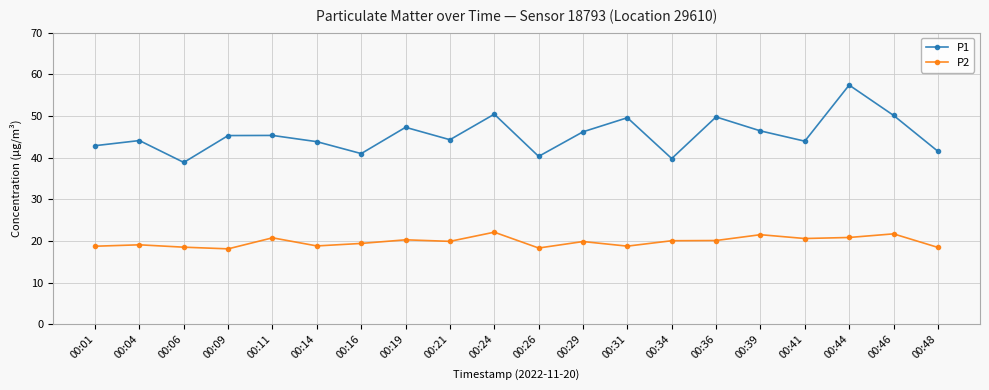

The value of P2 at 00:29 is 19.9. True or false?

True